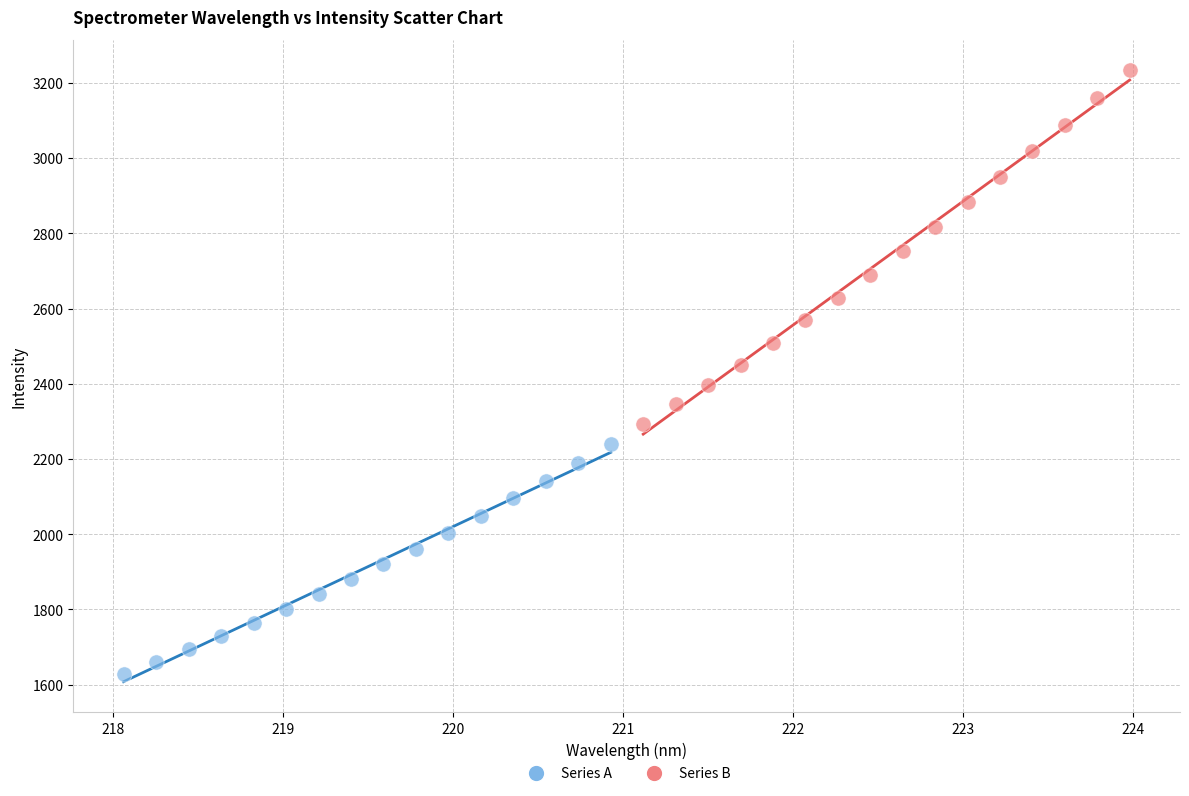

Which series contains the highest Y value?

Series B